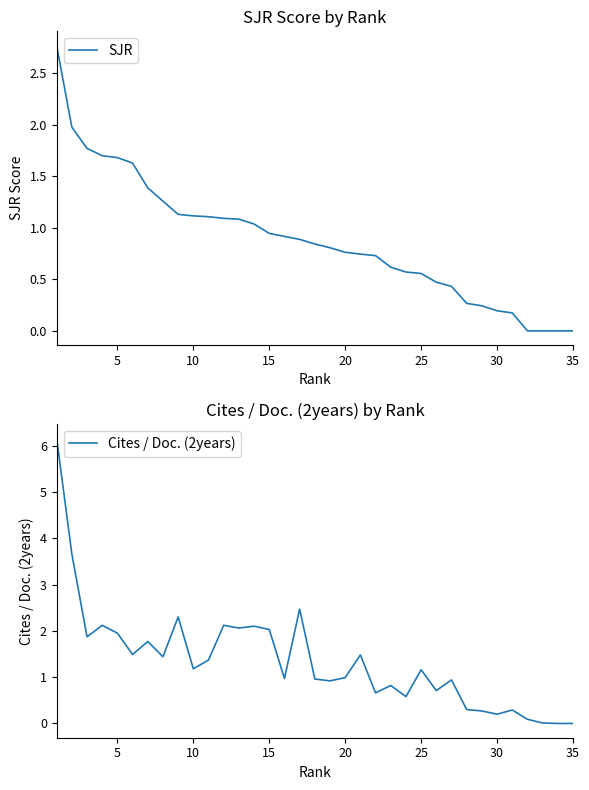

What are all the series names shown in the legend?

SJR, Cites / Doc. (2years)